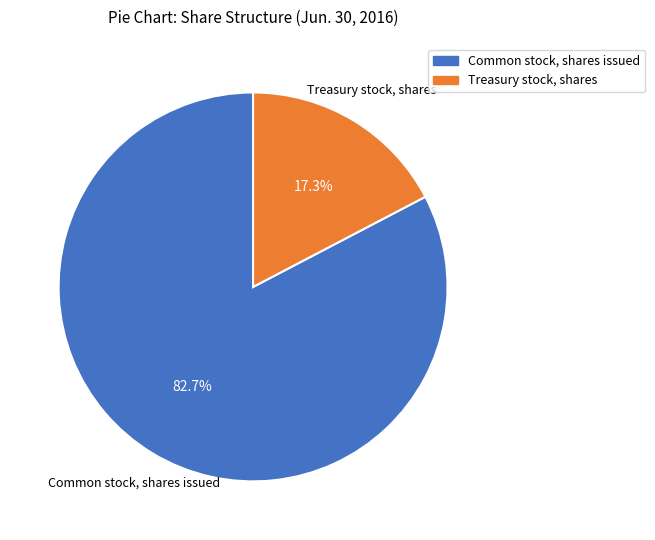

Is the sum of Common stock, shares issued and Treasury stock, shares greater than half?

Yes